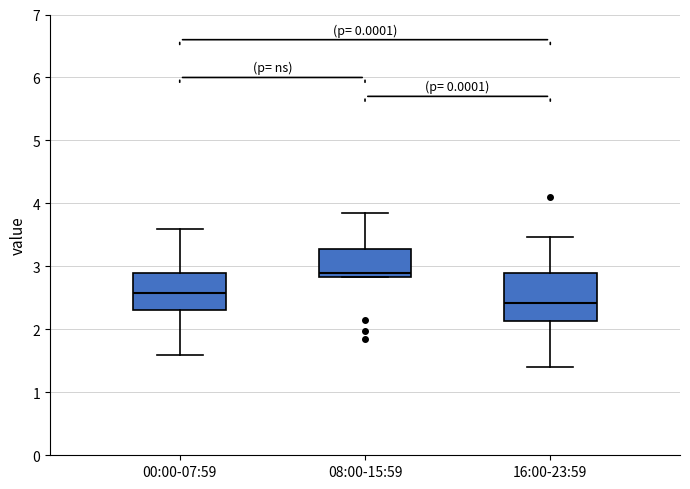

Comparing the boxes themselves (not the whiskers), which one is the tallest?

16:00-23:59